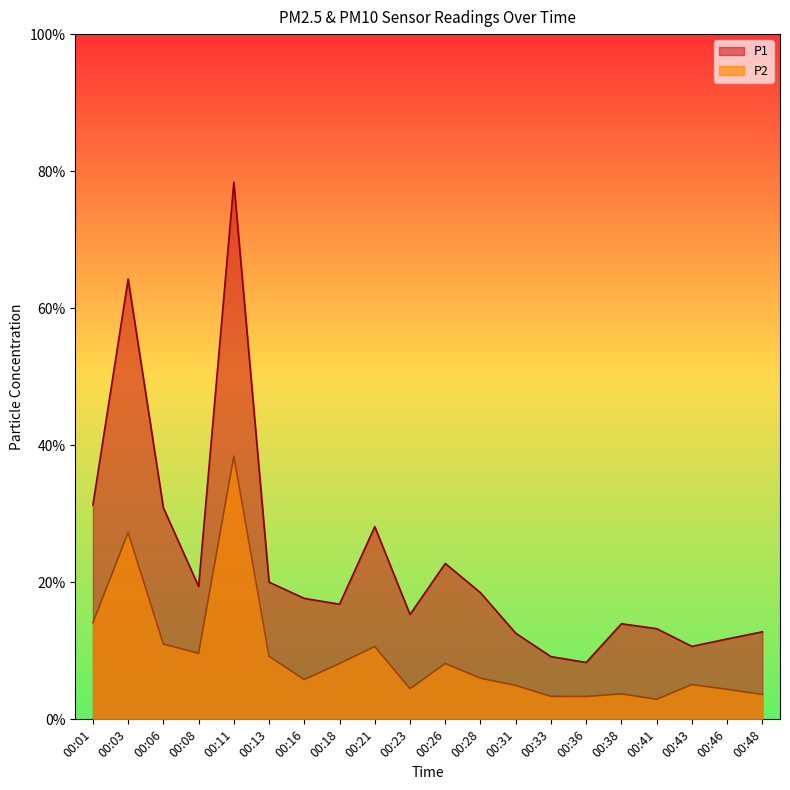

List the series in order of their peak value, lowest first.

P2, P1